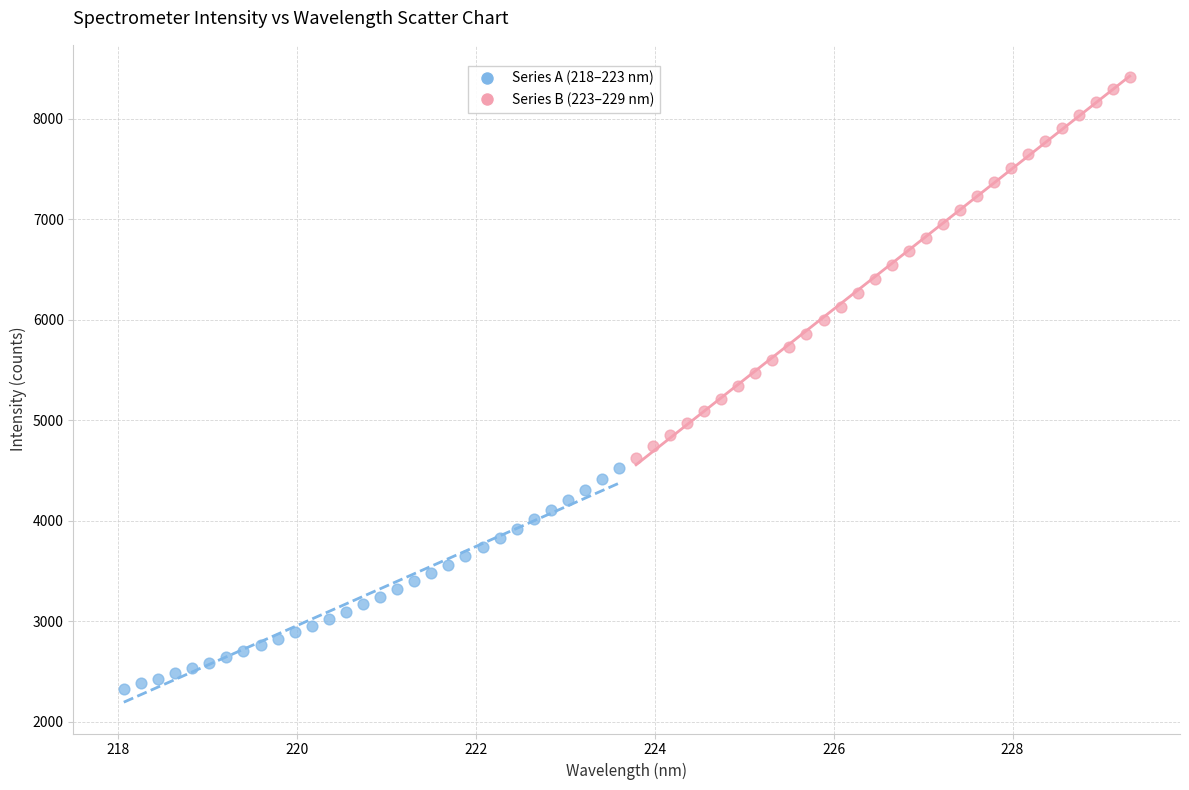

Which series contains the highest Y value?

Series B (223–229 nm)